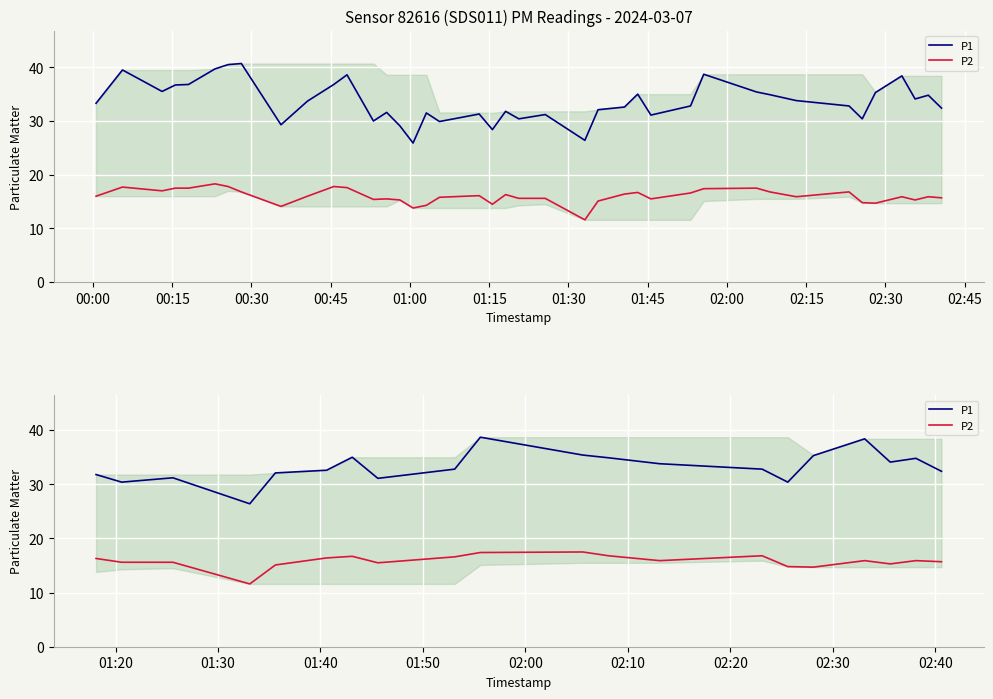

True or false: P2 and P1 intersect in this chart.

False